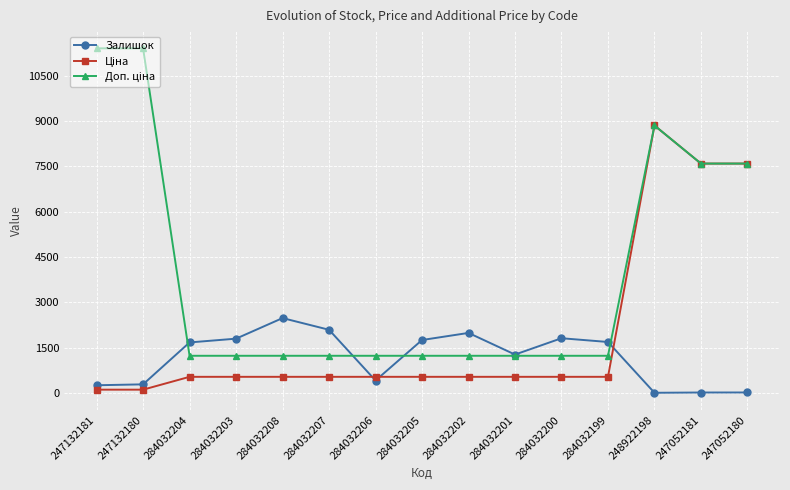

What is the difference between the highest and lowest values at 284032201?

737.0